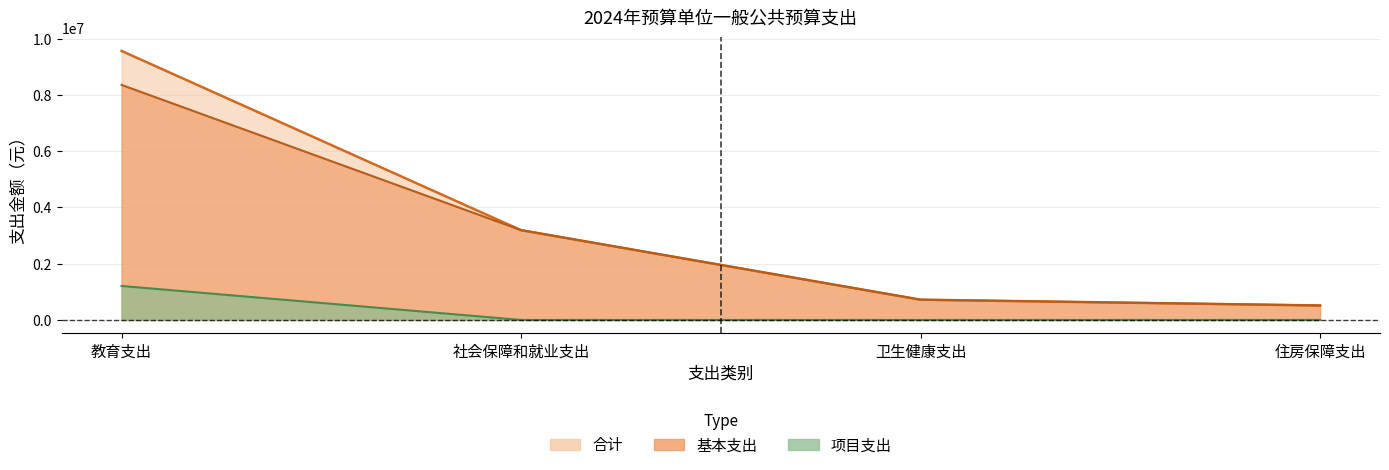

Which label corresponds to the largest value in the chart?

教育支出